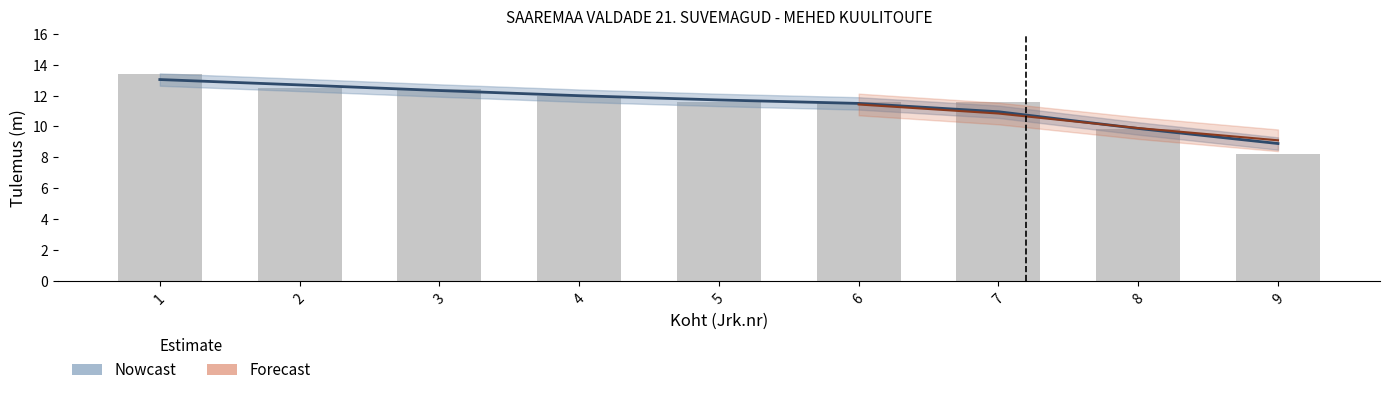

List the labels in order of value, smallest first.

9, 8, 7, 6, 5, 4, 3, 2, 1